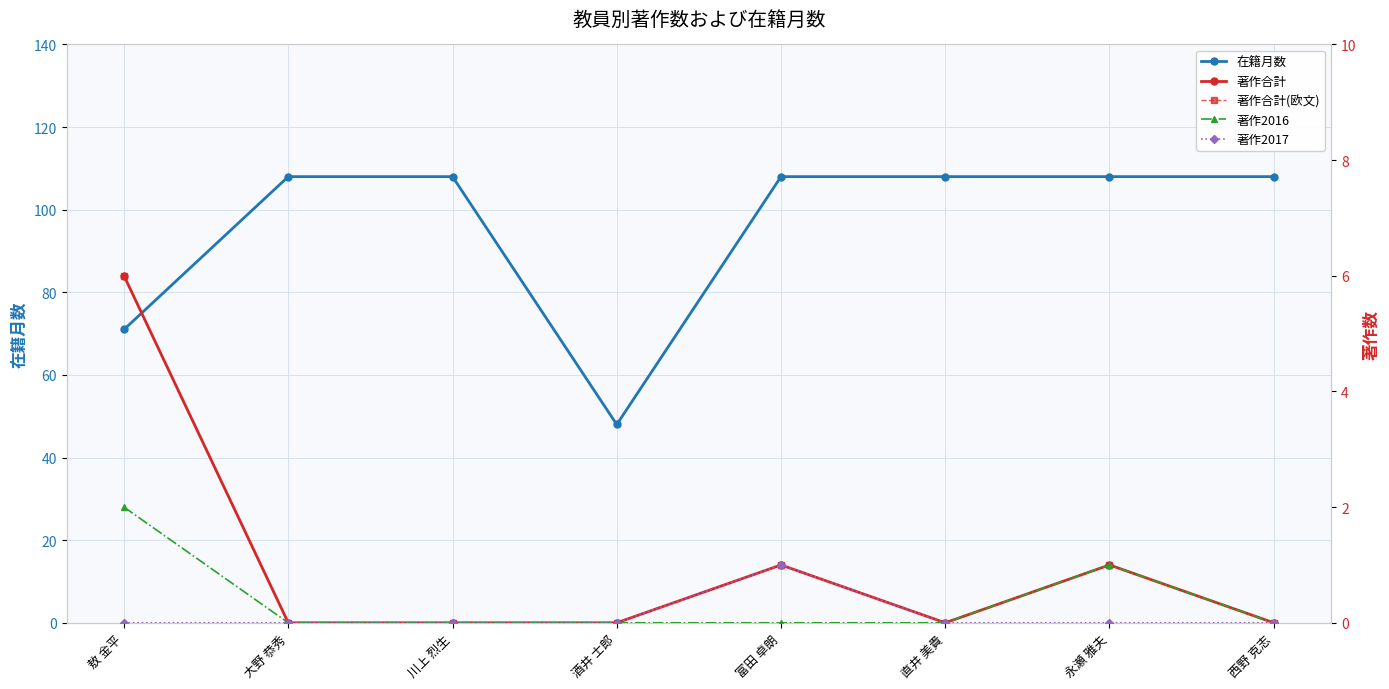

What is the label of the 4th point from the right?

富田 卓朗